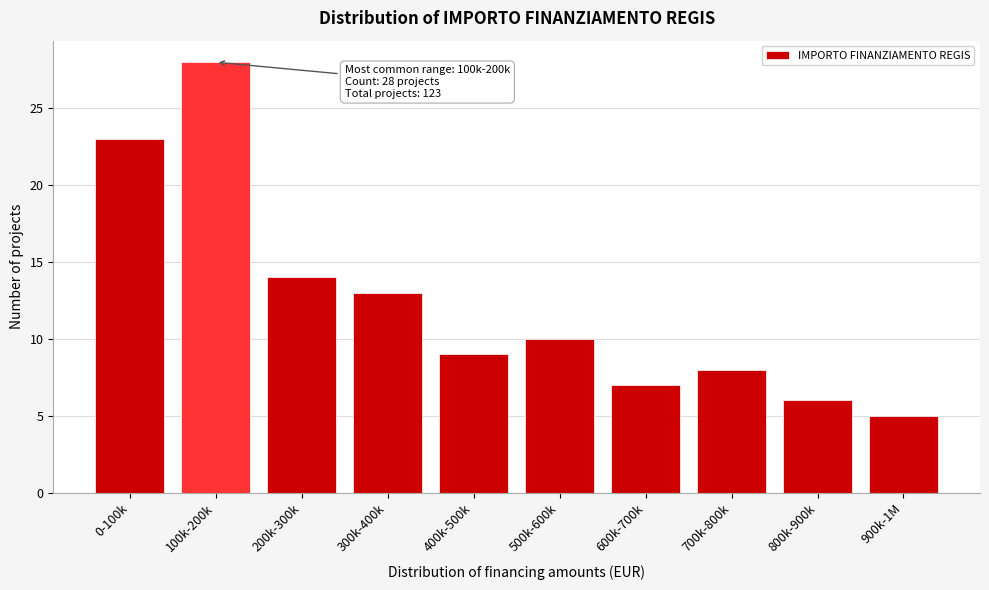

Reading left to right, transcribe all the data shown in this chart.

23	28	14	13	9	10	7	8	6	5